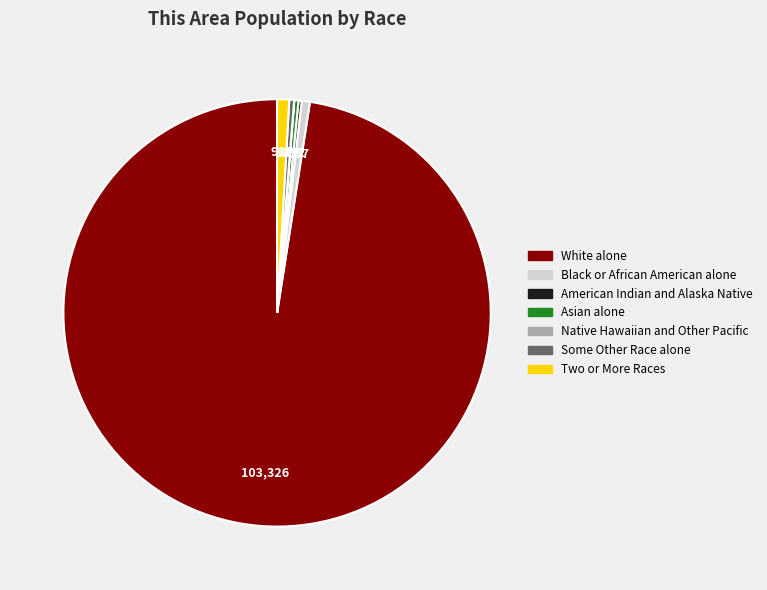

True or false: Black or African American alone accounts for 11% of the total.

False